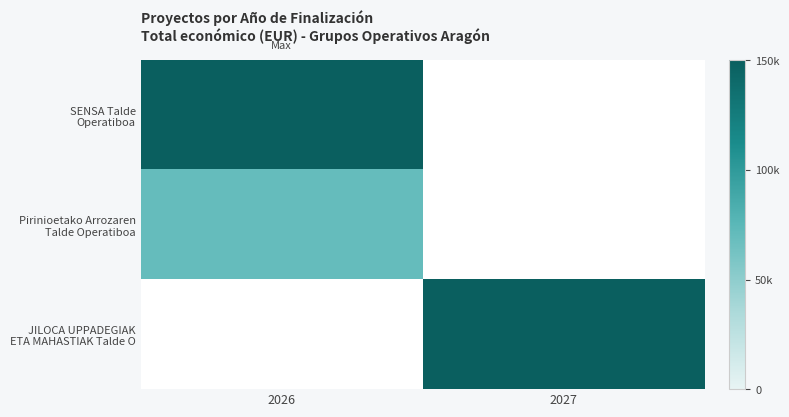

Count the number of categories in the chart.

2